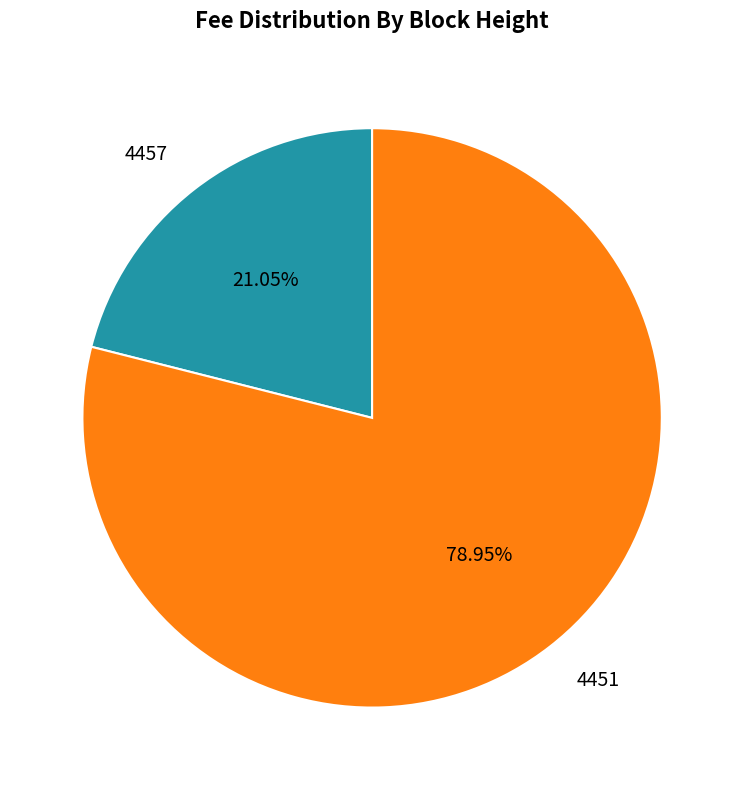

Does 4451 account for over 50% of the chart?

Yes